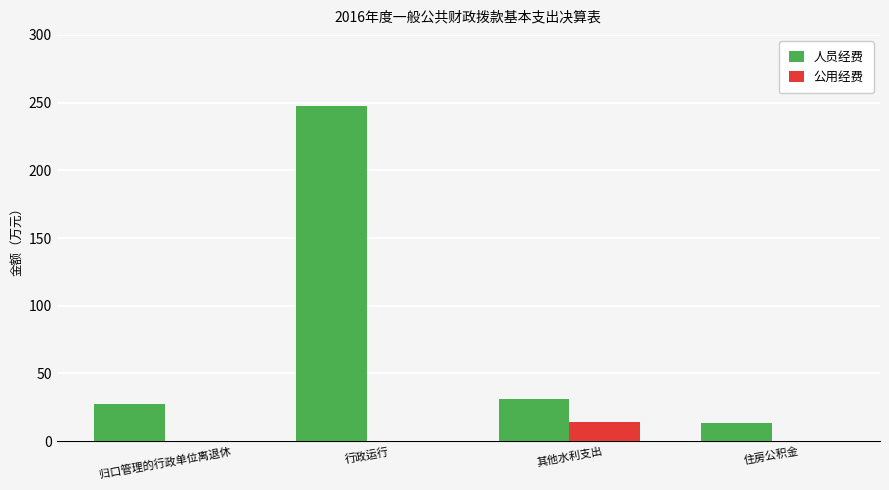

What is the highest value of the 人员经费 series?

247.3